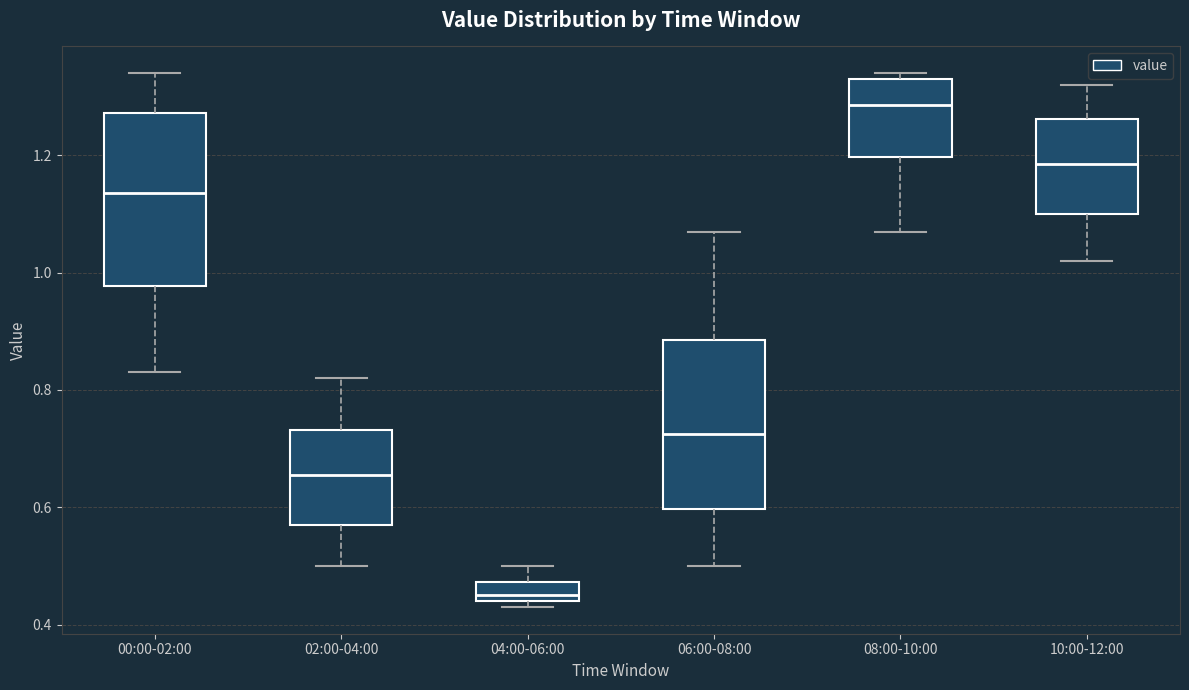

Reading left to right, read every box against the y-axis: the position of its median line, the range the box covers, and the ends of its whiskers. The values are not printed on the chart, so give them approximately, as read against the axis.

00:00-02:00: median 1.14, box 0.98 to 1.28, whiskers 0.84 to 1.34
02:00-04:00: median 0.66, box 0.58 to 0.74, whiskers 0.50 to 0.82
04:00-06:00: median 0.46, box 0.44 to 0.48, whiskers 0.44 (just below the box's lower edge) to 0.50
06:00-08:00: median 0.72, box 0.60 to 0.88, whiskers 0.50 to 1.08
08:00-10:00: median 1.28, box 1.20 to 1.34, whiskers 1.08 to 1.34 (just above the box's upper edge)
10:00-12:00: median 1.18, box 1.10 to 1.26, whiskers 1.02 to 1.32